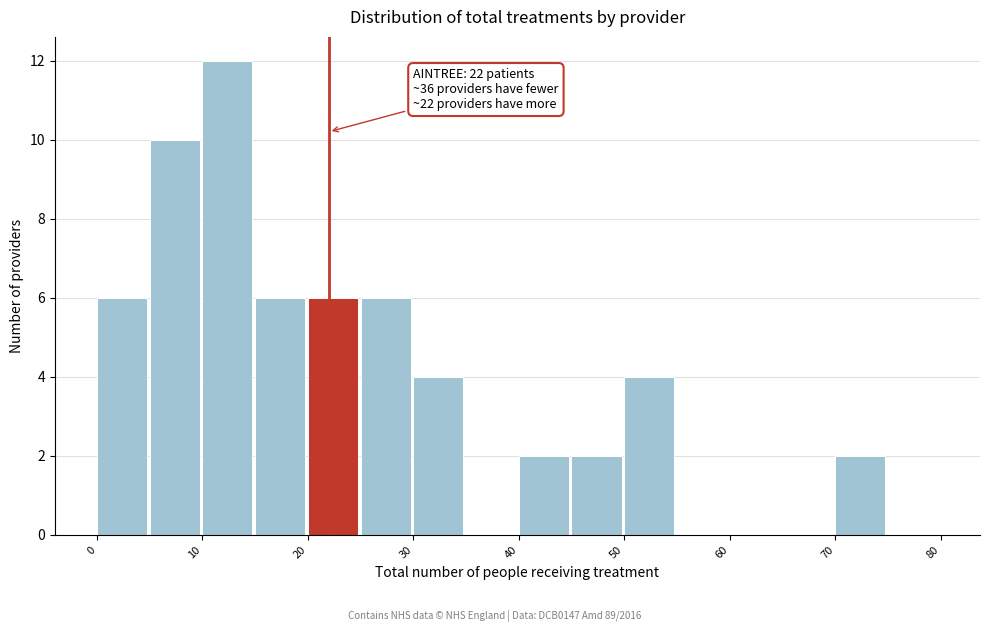

Over which range of the x-axis is the bar tallest?

10 to 15